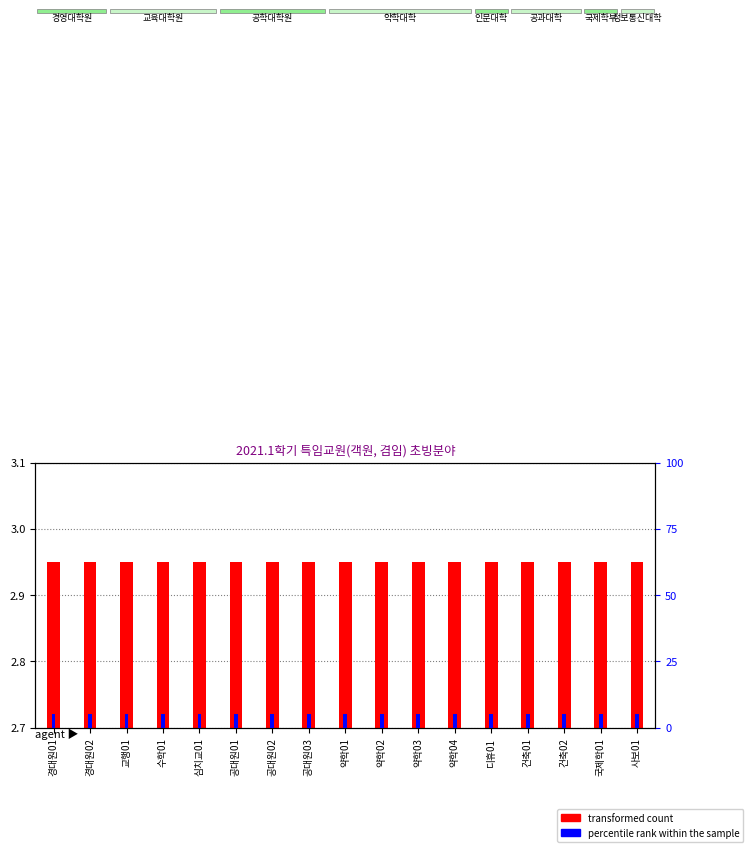

Which series has the largest range (max minus min)?

transformed count